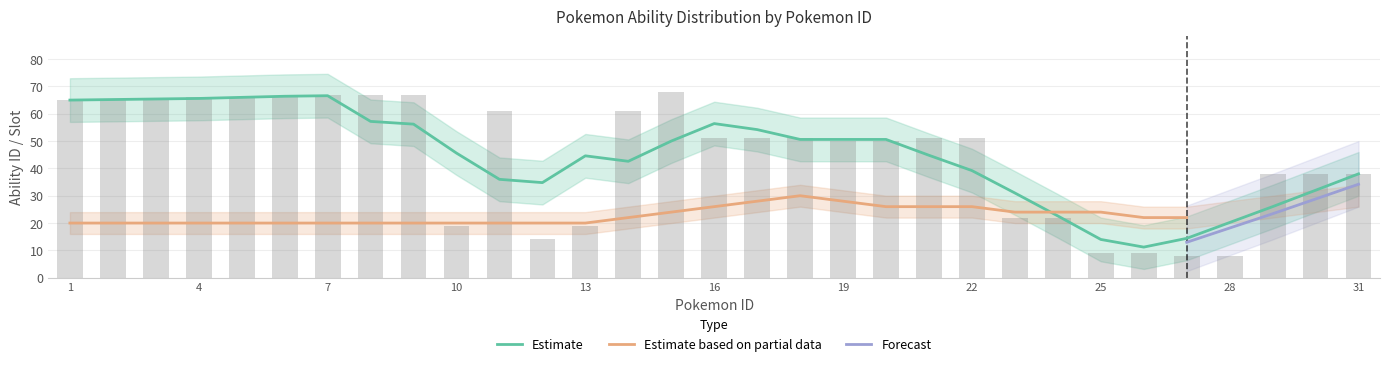

What is the minimum value shown in the chart?

8